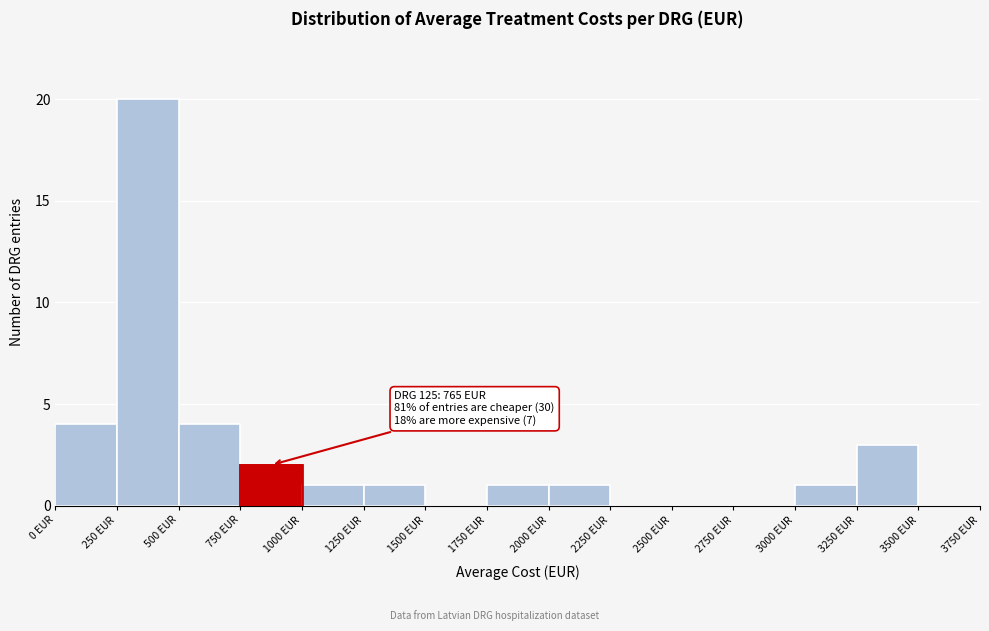

Which range on the x-axis has the tallest bar?

250 to 500